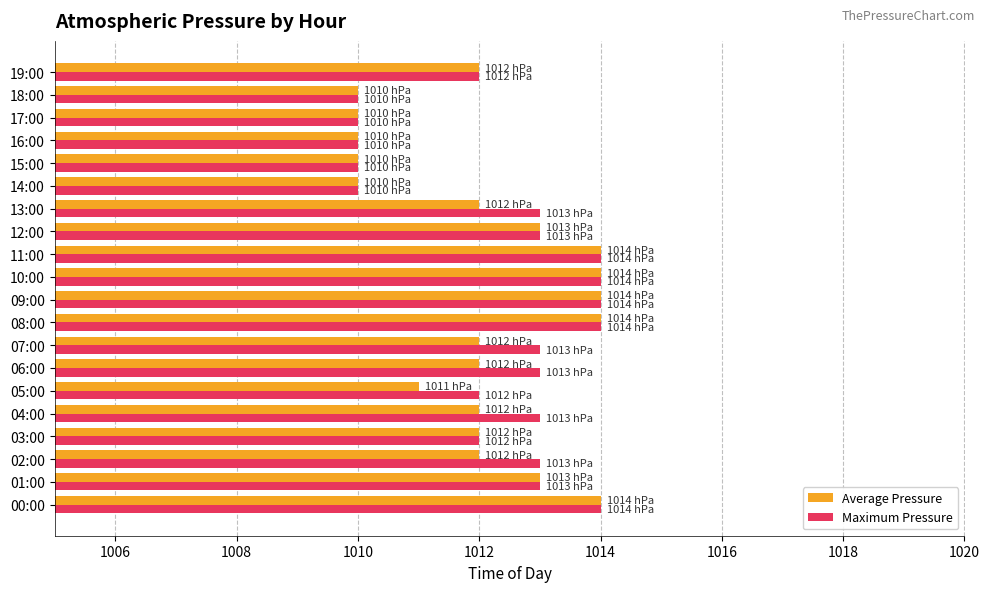

What is the smallest value displayed?

1010